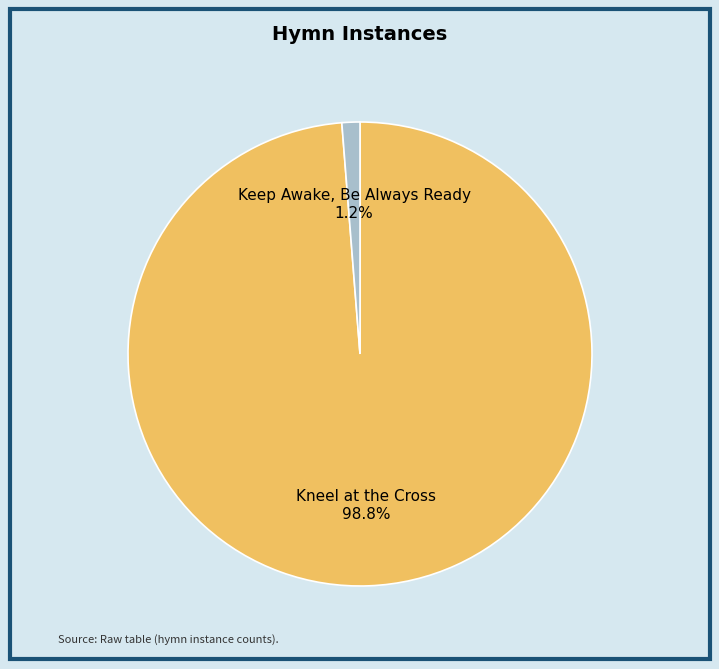

Does any single category account for the majority?

Yes